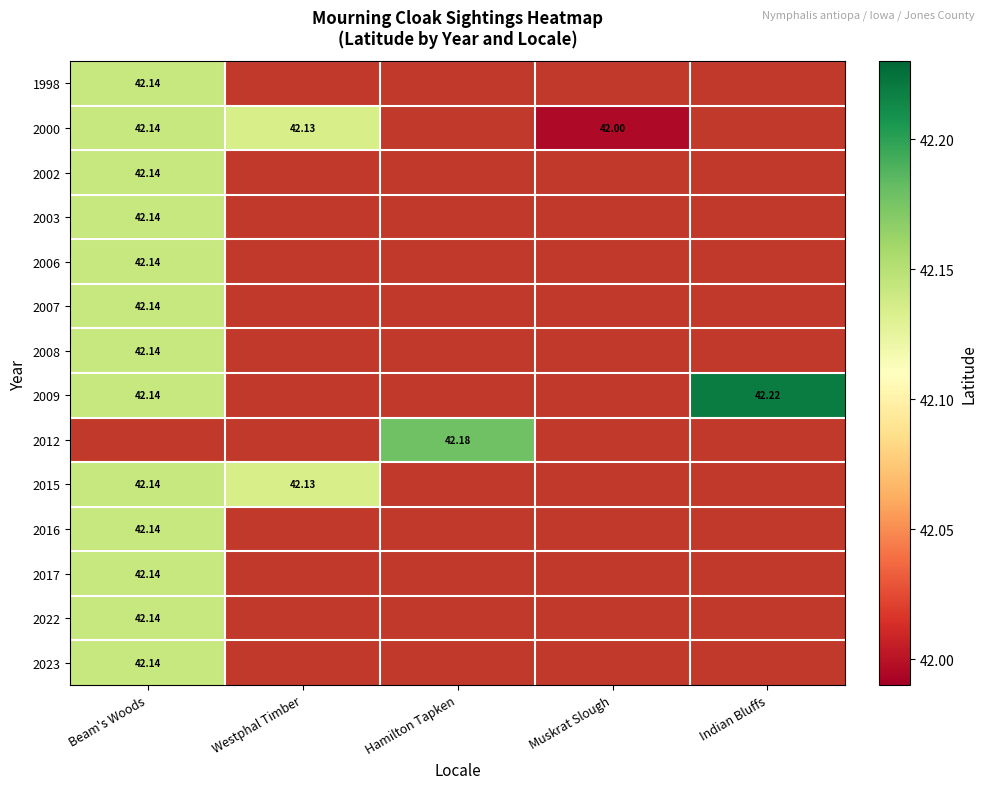

List the labels in order of 2006 value, smallest first.

Beam's Woods, Westphal Timber, Hamilton Tapken, Muskrat Slough, Indian Bluffs